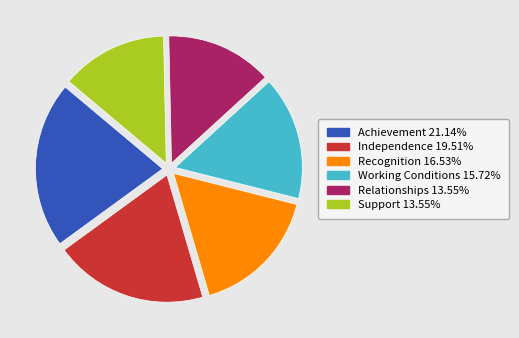

Which category has the biggest portion of the pie?

Achievement